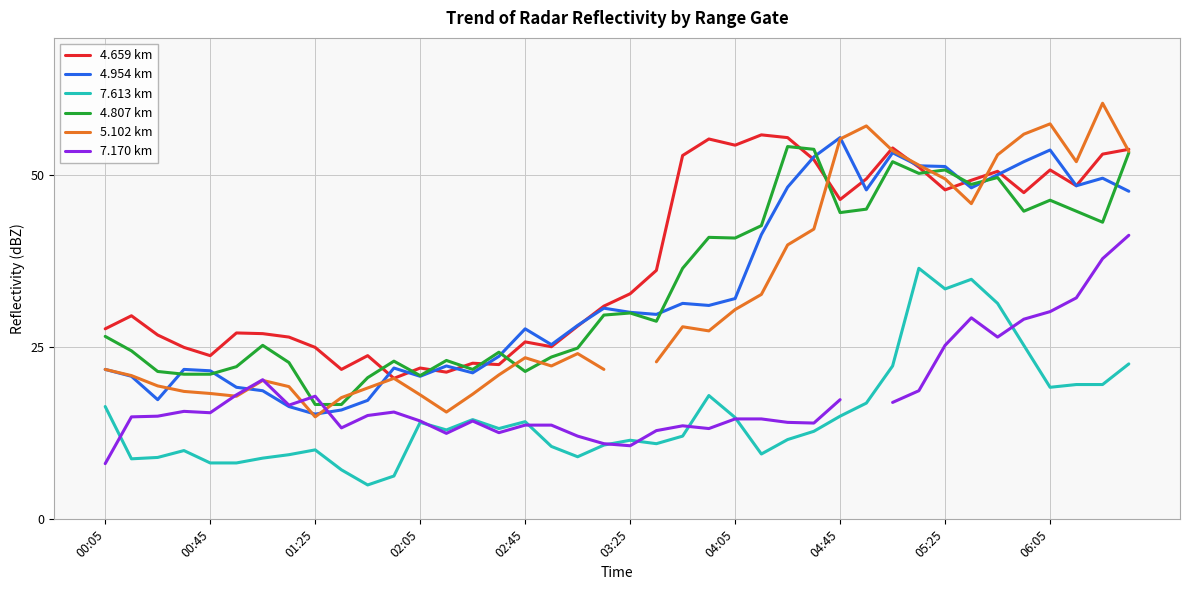

True or false: 7.613 km and 4.954 km cross at least once.

False